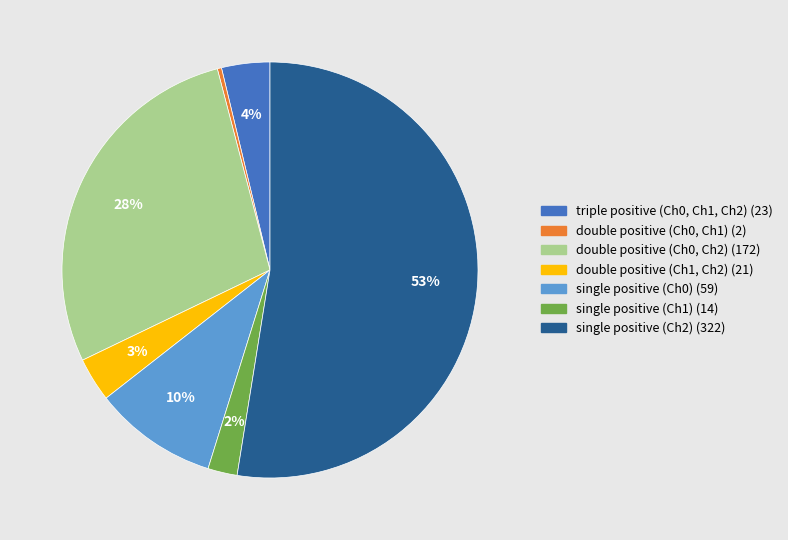

How many slices are in this pie chart?

7